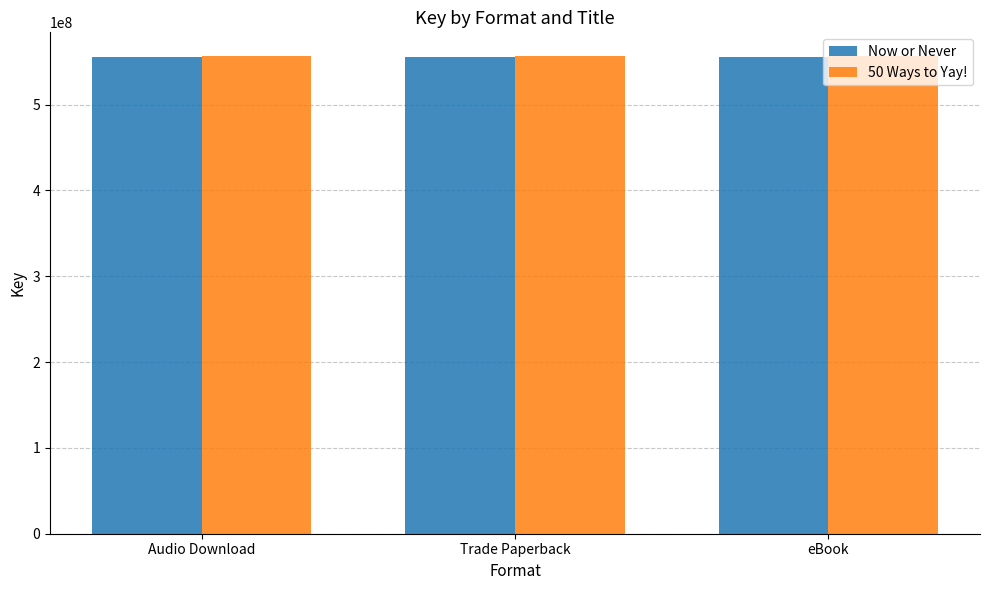

The value of 50 Ways to Yay! at Trade Paperback is 916433511. True or false?

False